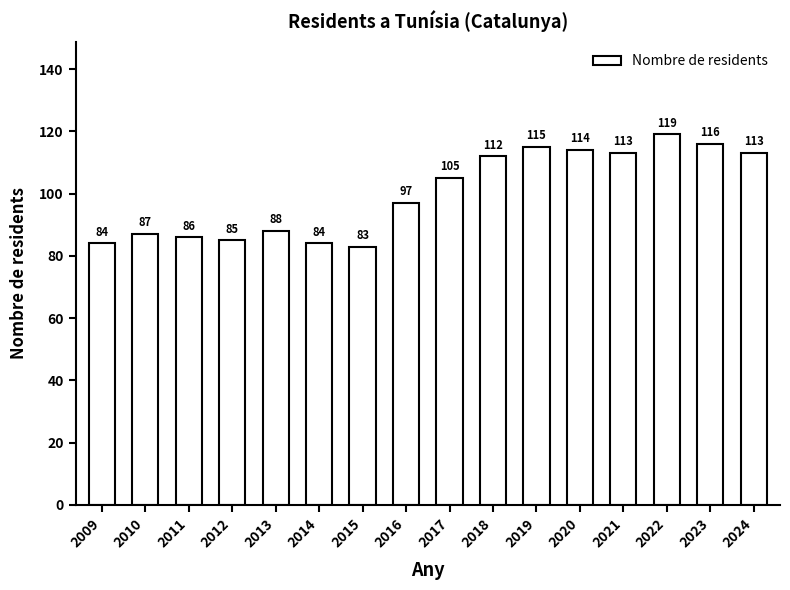

Reading left to right, transcribe all the data shown in this chart.

84	87	86	85	88	84	83	97	105	112	115	114	113	119	116	113